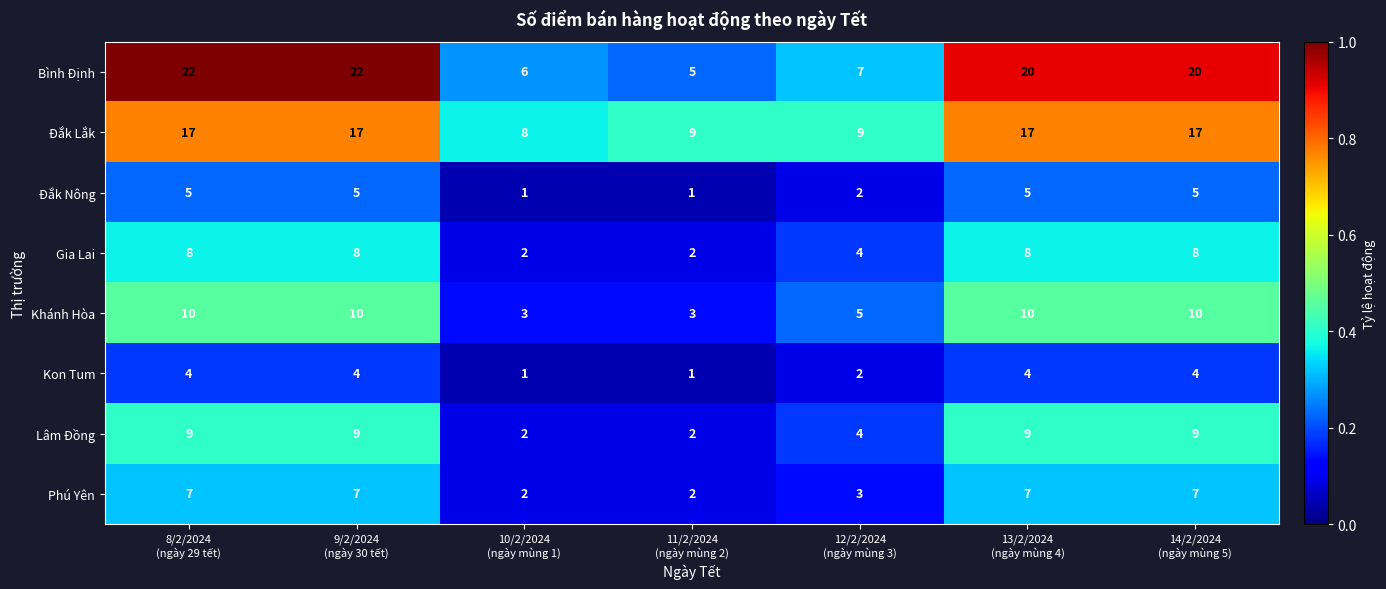

At 8/2/2024
(ngày 29 tết), list the series in order from smallest to largest.

Kon Tum, Đắk Nông, Phú Yên, Gia Lai, Lâm Đồng, Khánh Hòa, Đắk Lắk, Bình Định